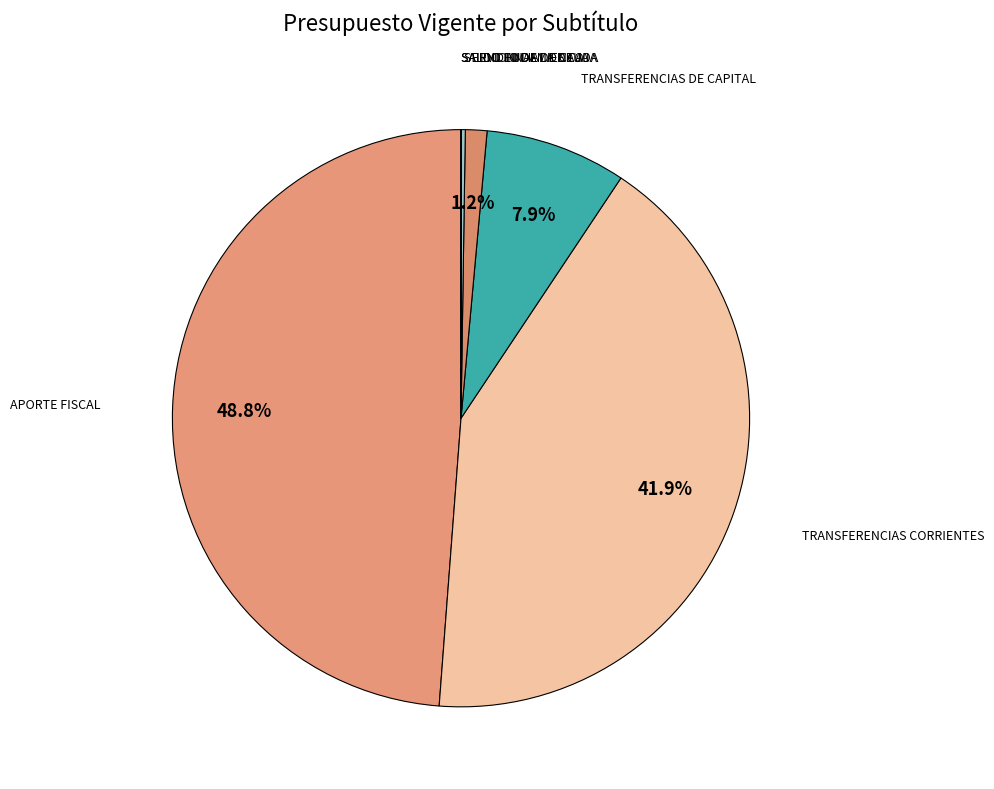

Is there a majority slice in this chart?

No